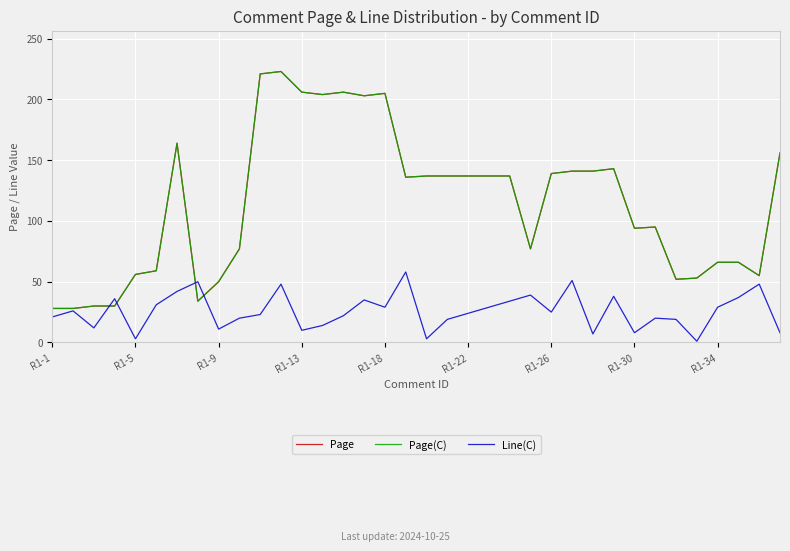

Does the chart have visible grid lines?

Yes